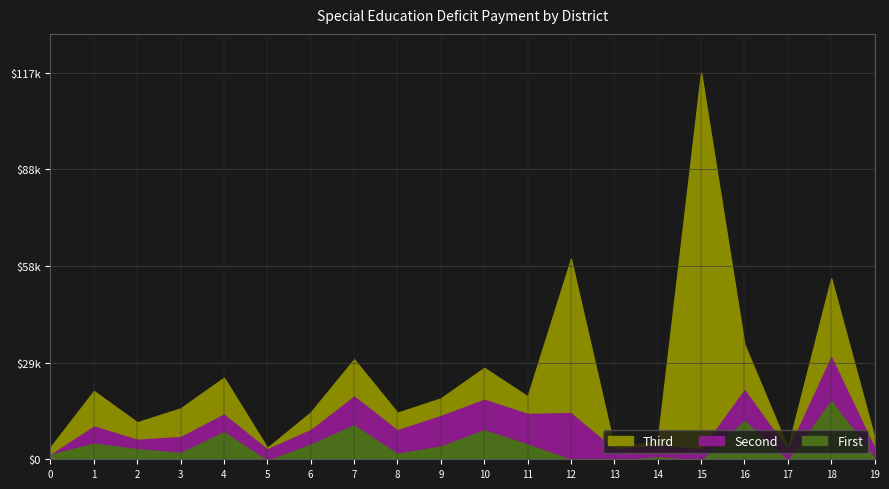

What is the average value of the First series?

4538